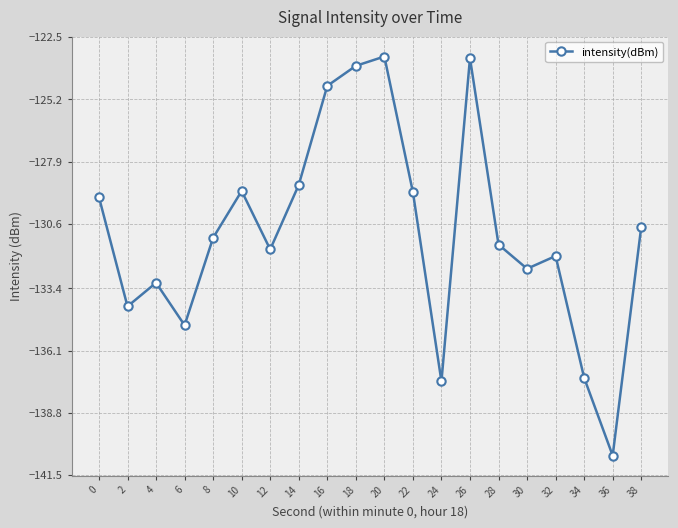

The chart shows a value of -132.5 at 30. True or false?

True